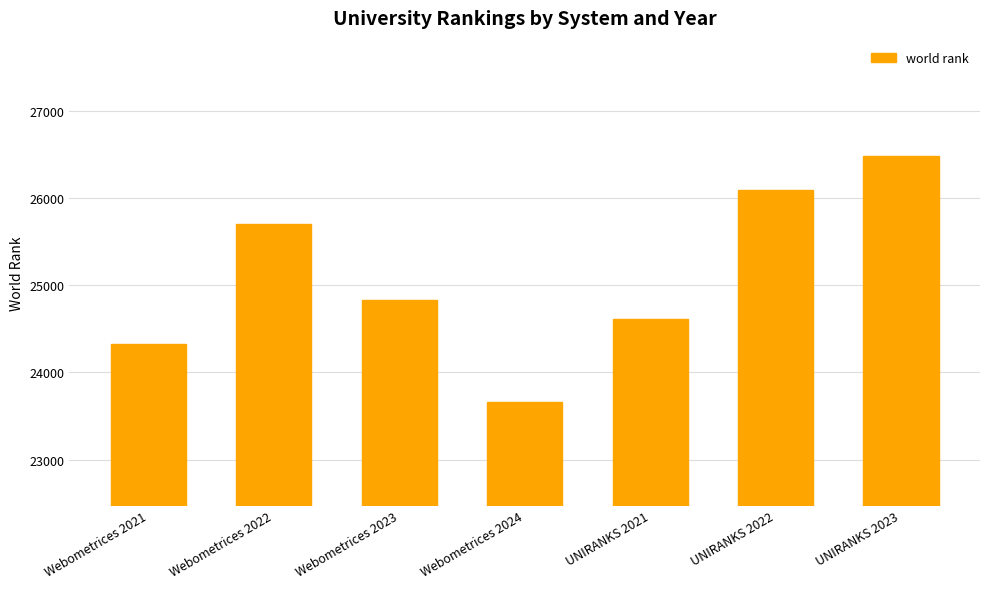

Rank the categories by value from lowest to highest.

Webometrices 2024, Webometrices 2021, UNIRANKS 2021, Webometrices 2023, Webometrices 2022, UNIRANKS 2022, UNIRANKS 2023